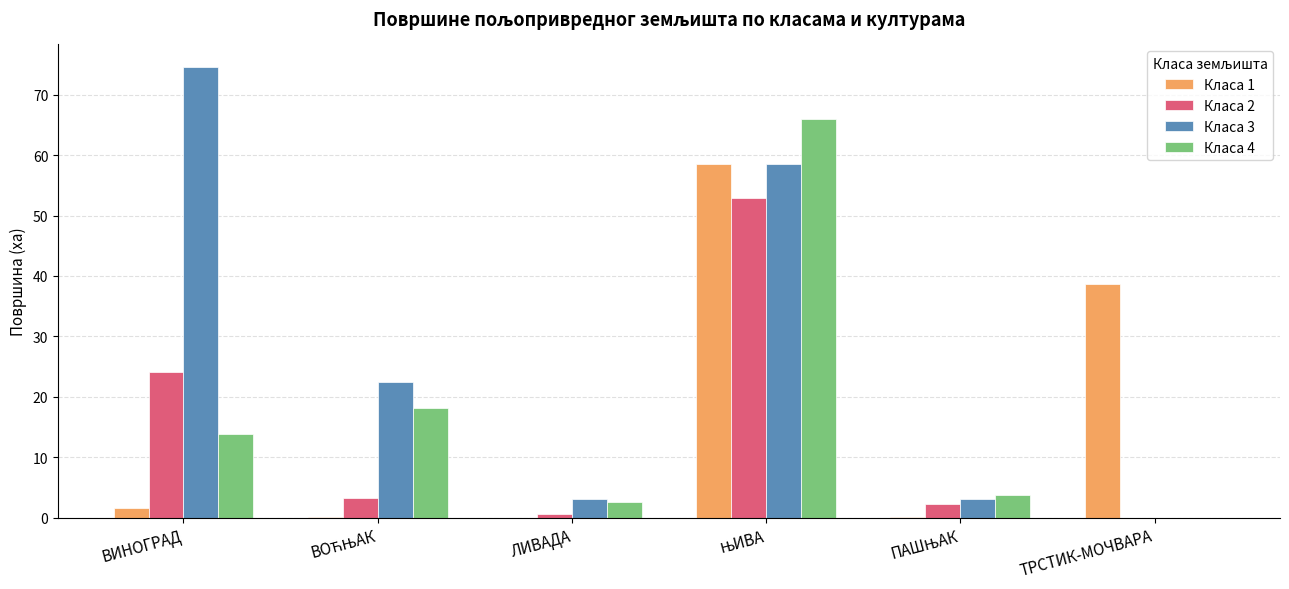

What is the total value across all series at ВИНОГРАД?

114.1